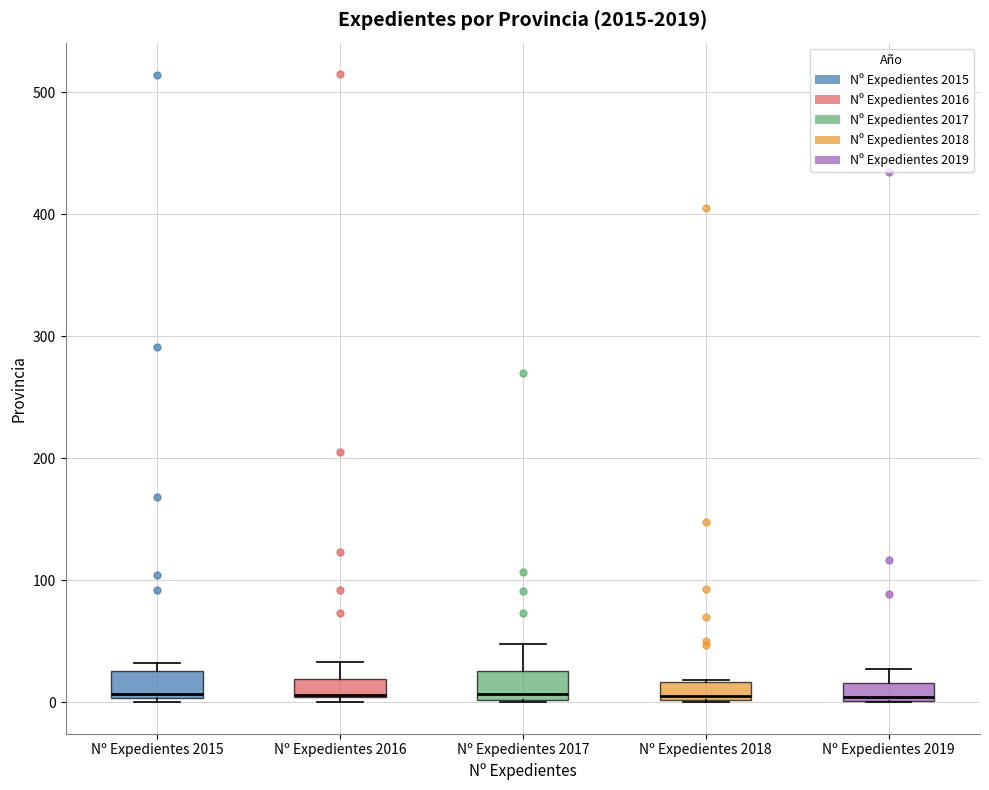

Where is the upper edge of the box for Nº Expedientes 2016 on the y-axis? The values are not printed on the chart, so give them approximately, as read against the axis.

20